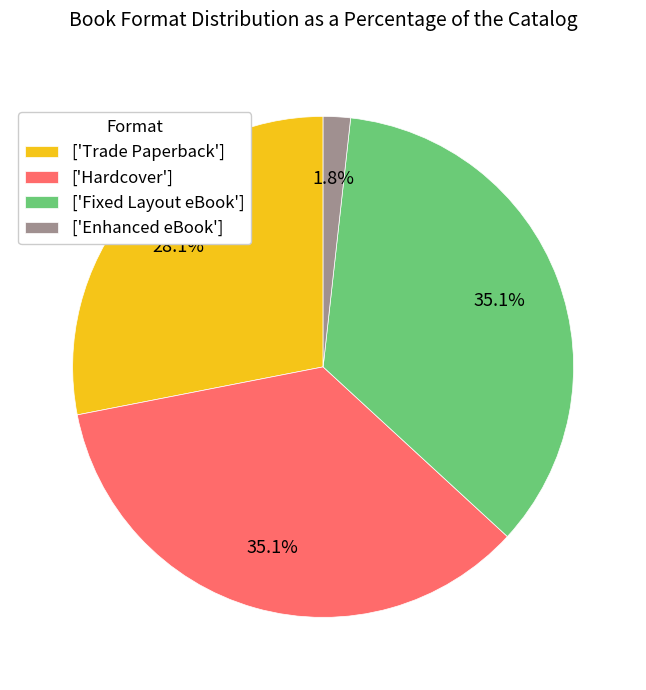

Is the sum of ['Trade Paperback'] and ['Fixed Layout eBook'] greater than half?

Yes